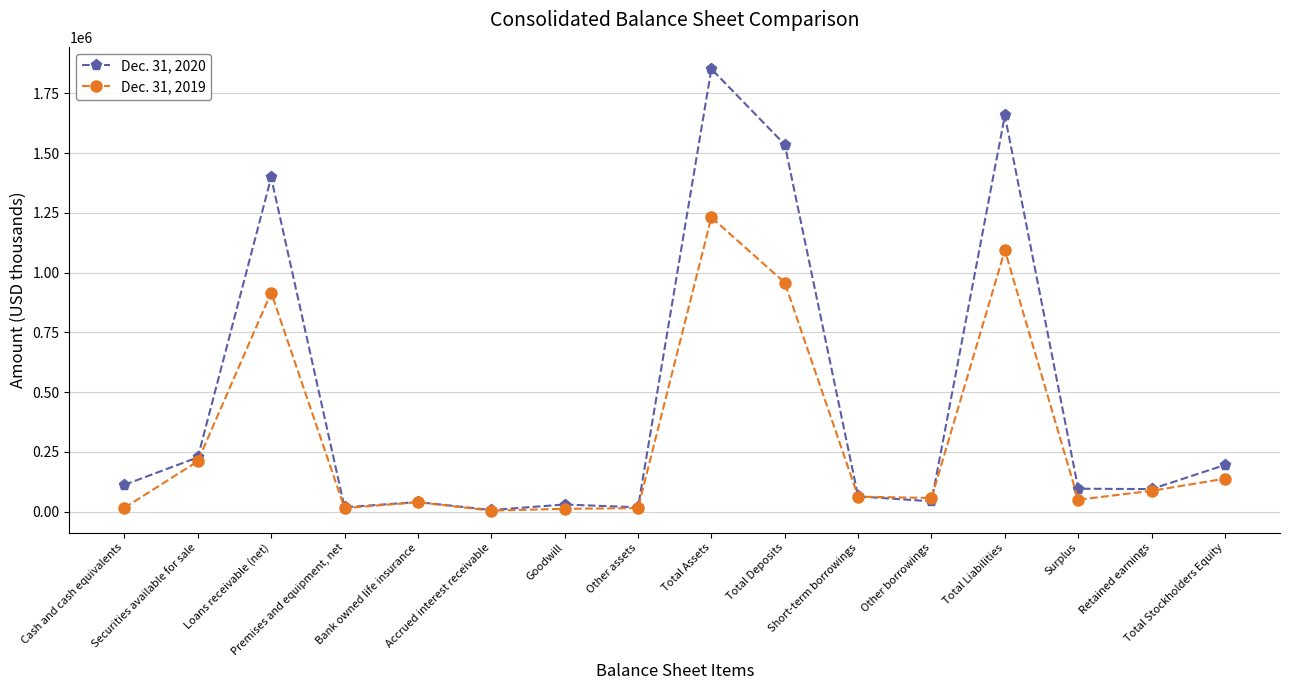

What is the difference between the Dec. 31, 2020 values at Bank owned life insurance and Accrued interest receivable?

33376